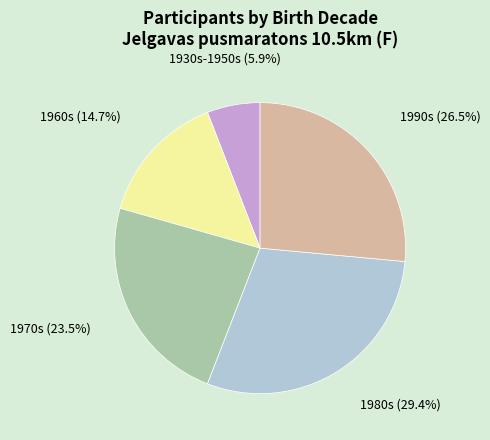

Is there a majority slice in this chart?

No